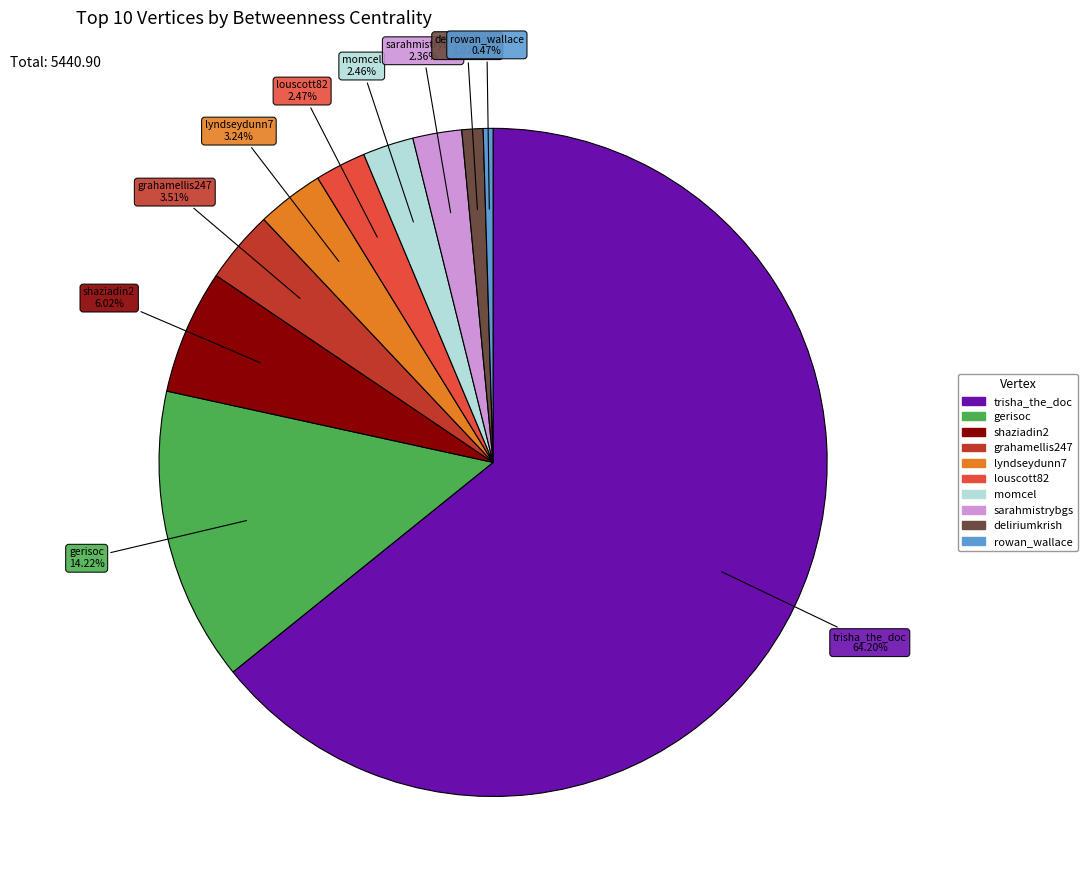

To the nearest percent, what is the average slice percentage?

10%